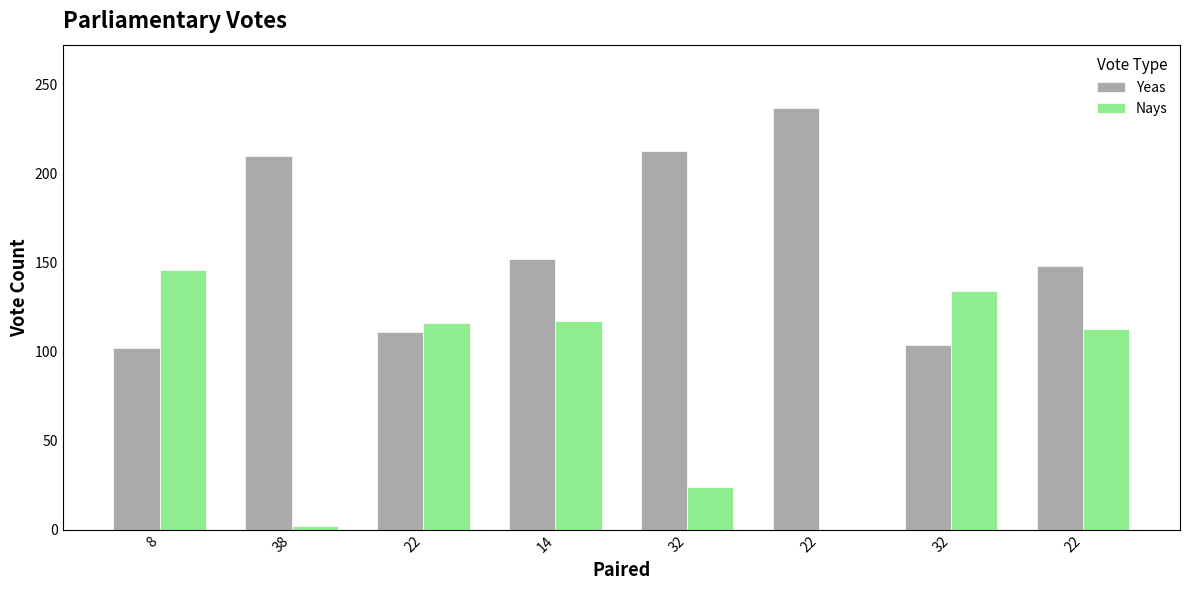

Reading left to right, extract all data points from this chart.

Yeas: 102	210	111	152	213	237	104	148
Nays: 146	2	116	117	24	0	134	113